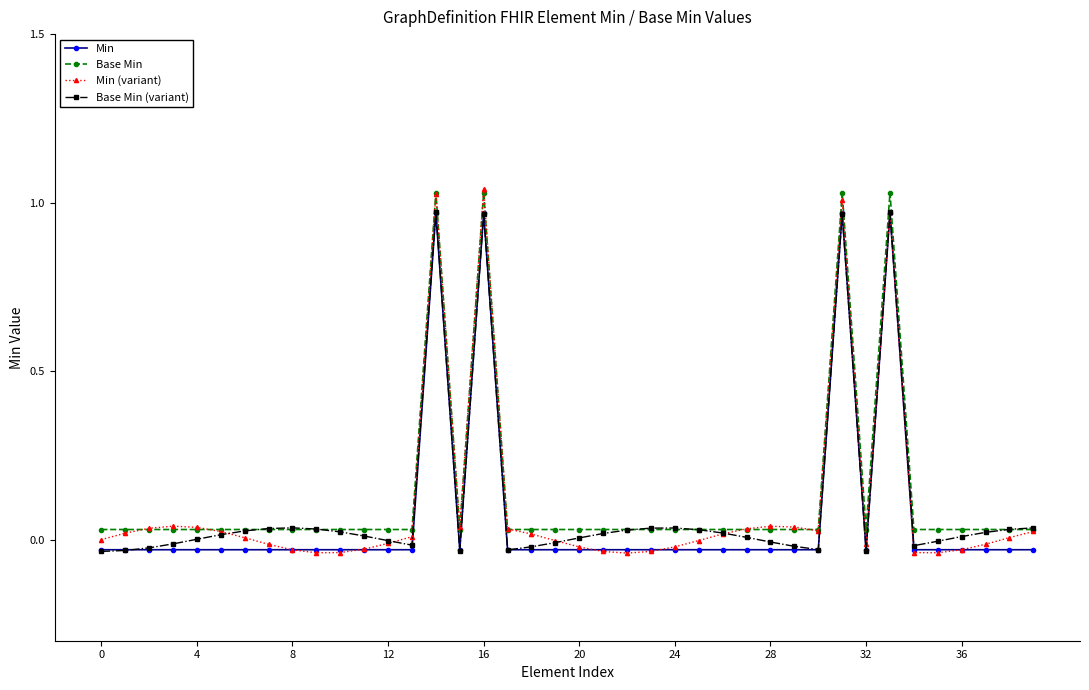

Which series has the largest range (max minus min)?

Min (variant)